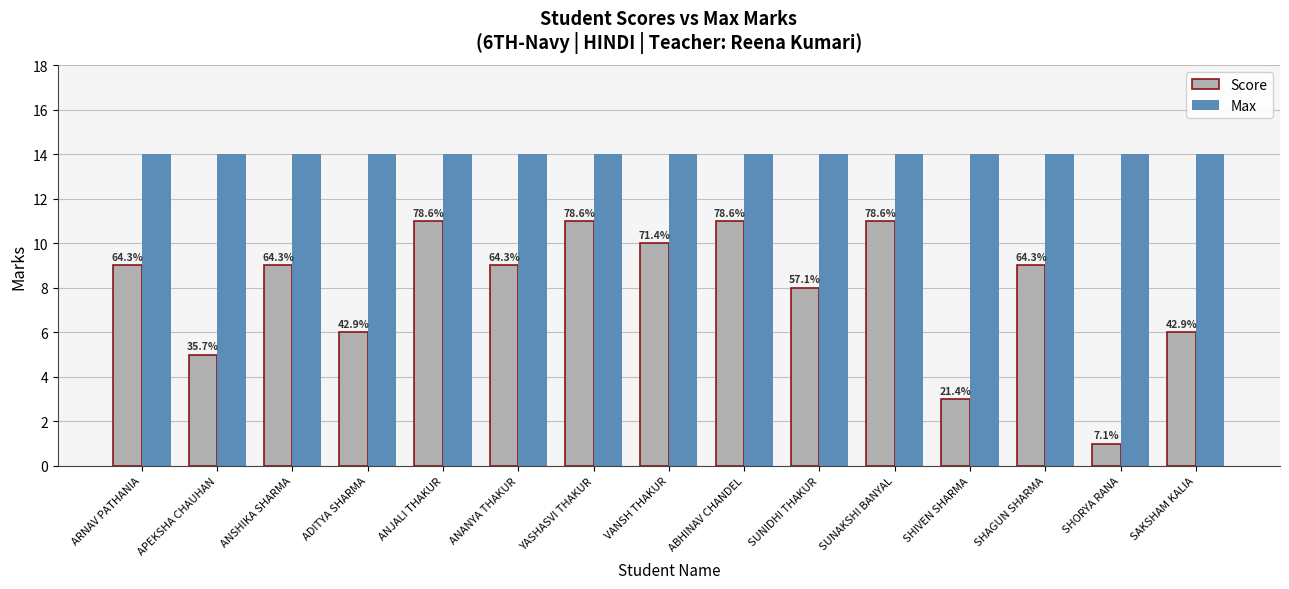

What is the value of the Max bar at the 5th from the left?

14